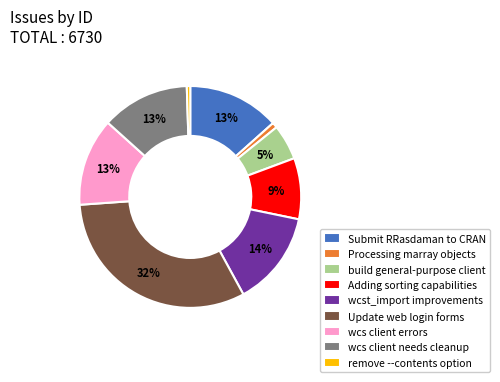

Between wcs client needs cleanup and Adding sorting capabilities, which is larger?

wcs client needs cleanup